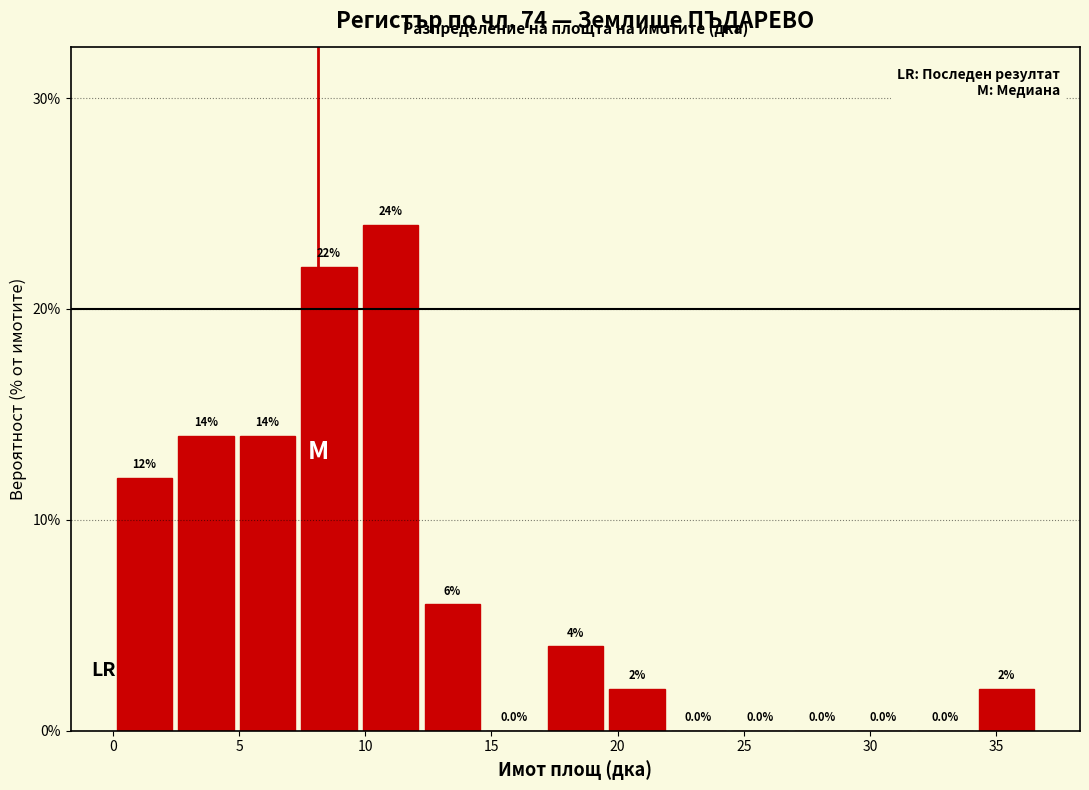

Over which range of the x-axis is the bar tallest?

10.0 to 12.0